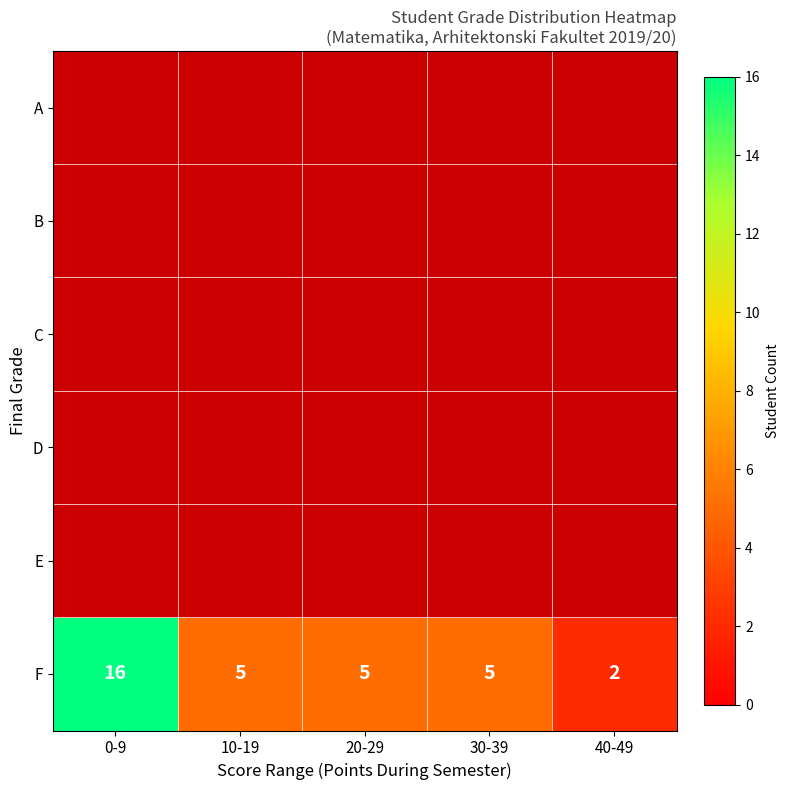

At 0-9, list the series in order from largest to smallest.

F, E, D, C, B, A